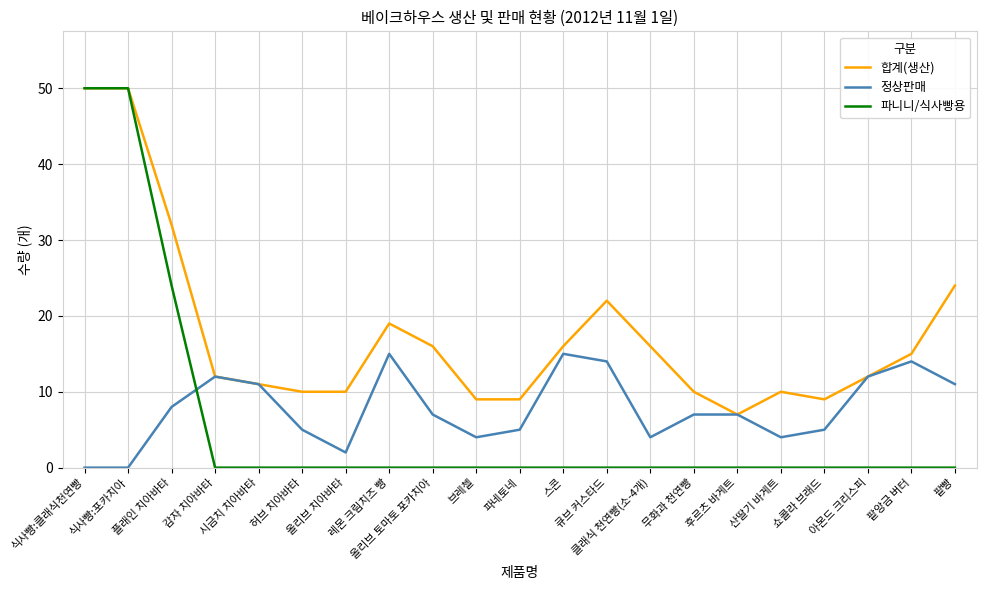

Reading left to right, transcribe all the data shown in this chart.

합계(생산): 식사빵:클래식천연빵=50	식사빵:포카치아=50	플래인 치아바타=32	감자 치아바타=12	시금치 치아바타=11	허브 치아바타=10	올리브 치아바타=10	레몬 크림치즈 빵=19	올리브 토마토 포카치아=16	브레첼=9	파네토네=9	스콘=16	큐브 커스타드=22	클래식 천연빵(소-4개)=16	무화과 천연빵=10	후르츠 바게트=7	산딸기 바게트=10	쇼콜라 브래드=9	아몬드 크리스피=12	팥앙금 버터=15	팥빵=24
정상판매: 식사빵:클래식천연빵=0	식사빵:포카치아=0	플래인 치아바타=8	감자 치아바타=12	시금치 치아바타=11	허브 치아바타=5	올리브 치아바타=2	레몬 크림치즈 빵=15	올리브 토마토 포카치아=7	브레첼=4	파네토네=5	스콘=15	큐브 커스타드=14	클래식 천연빵(소-4개)=4	무화과 천연빵=7	후르츠 바게트=7	산딸기 바게트=4	쇼콜라 브래드=5	아몬드 크리스피=12	팥앙금 버터=14	팥빵=11
파니니/식사빵용: 식사빵:클래식천연빵=50	식사빵:포카치아=50	플래인 치아바타=24	감자 치아바타=0	시금치 치아바타=0	허브 치아바타=0	올리브 치아바타=0	레몬 크림치즈 빵=0	올리브 토마토 포카치아=0	브레첼=0	파네토네=0	스콘=0	큐브 커스타드=0	클래식 천연빵(소-4개)=0	무화과 천연빵=0	후르츠 바게트=0	산딸기 바게트=0	쇼콜라 브래드=0	아몬드 크리스피=0	팥앙금 버터=0	팥빵=0